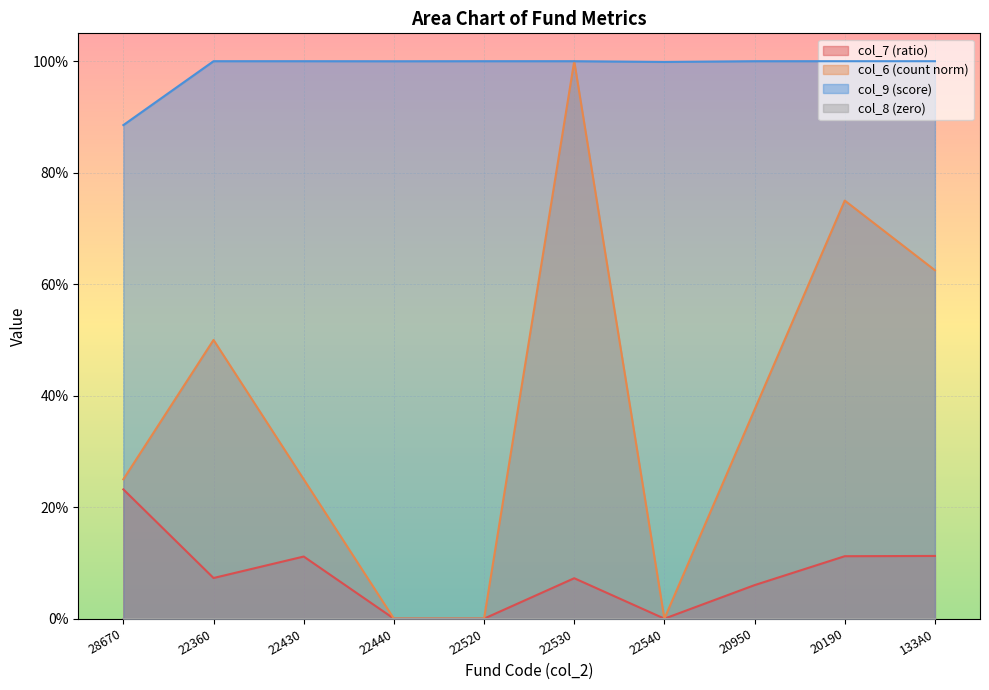

What is the sum of the col_9 values at 22360 and 133A0?

2.0